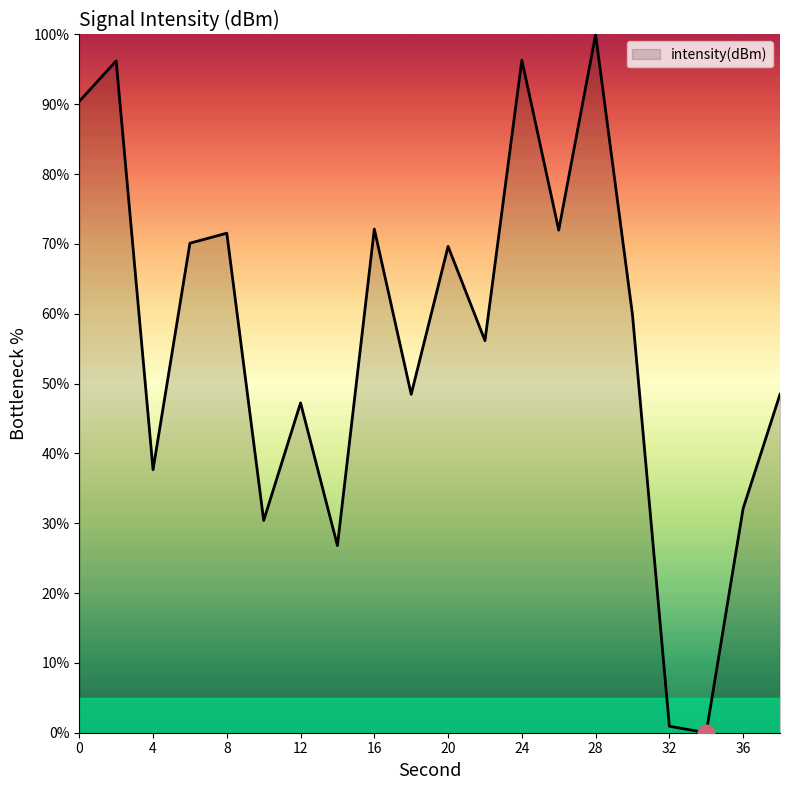

What is the maximum value shown in the chart?

100.0